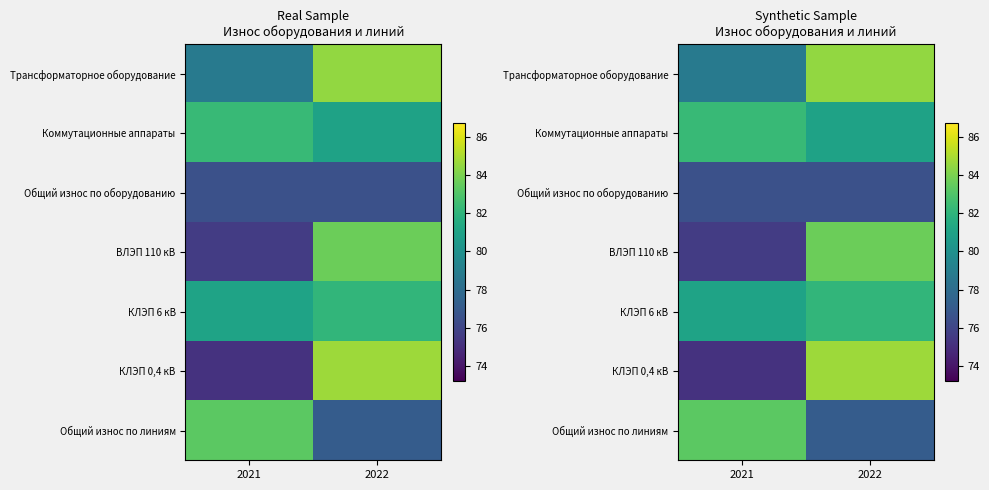

At which label is Общий износ по линиям closest to 80?

2022